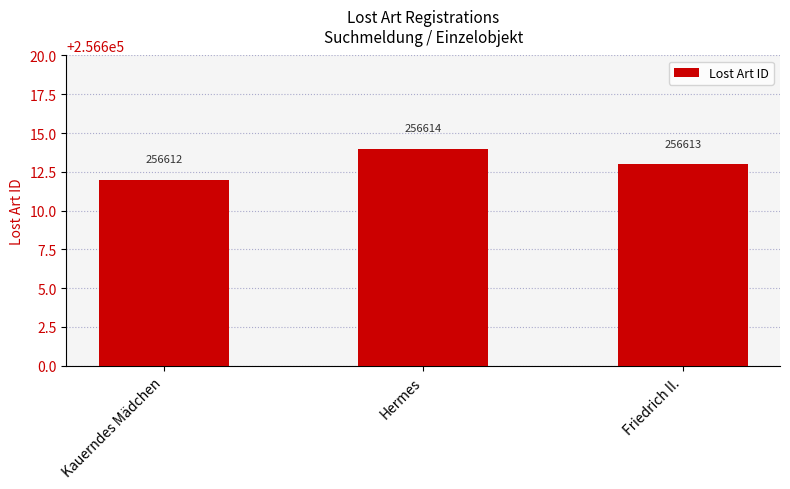

At which label is the value closest to 256613?

Friedrich II.